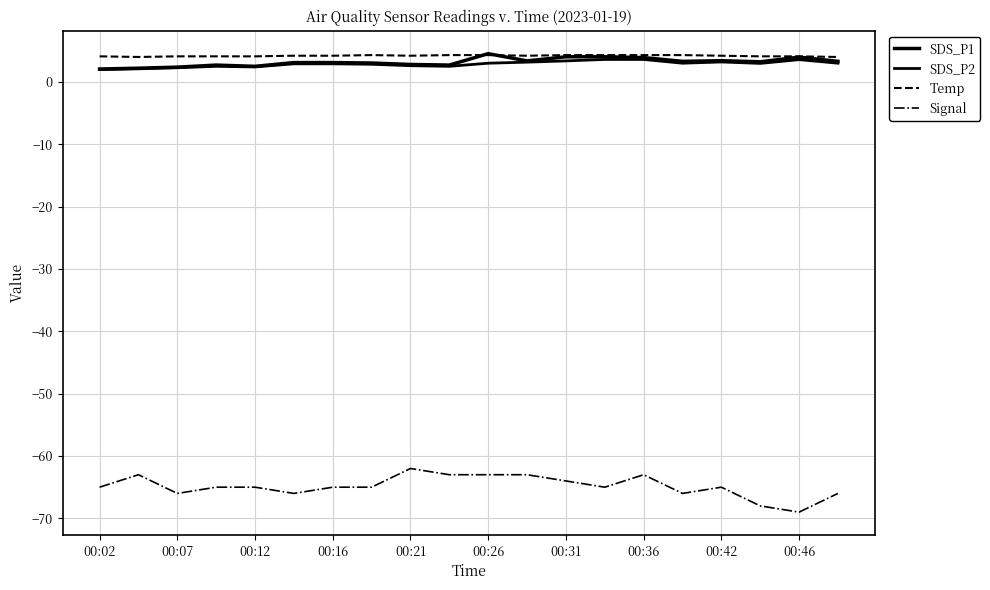

Reading left to right, what are all the values shown in this chart?

SDS_P1: 2.1	2.2	2.4	2.7	2.5	3.1	3.1	3.0	2.8	2.7	4.5	3.4	4.0	4.0	3.9	3.3	3.4	3.2	4.0	3.3
SDS_P2: 2.0	2.1	2.3	2.5	2.4	2.9	2.9	2.8	2.6	2.5	3.0	3.2	3.4	3.6	3.6	3.0	3.2	3.0	3.6	3.0
Temp: 4.1	4.0	4.1	4.1	4.1	4.2	4.2	4.3	4.2	4.3	4.3	4.2	4.3	4.3	4.3	4.3	4.2	4.1	4.1	4.0
Signal: -65.0	-63.0	-66.0	-65.0	-65.0	-66.0	-65.0	-65.0	-62.0	-63.0	-63.0	-63.0	-64.0	-65.0	-63.0	-66.0	-65.0	-68.0	-69.0	-66.0